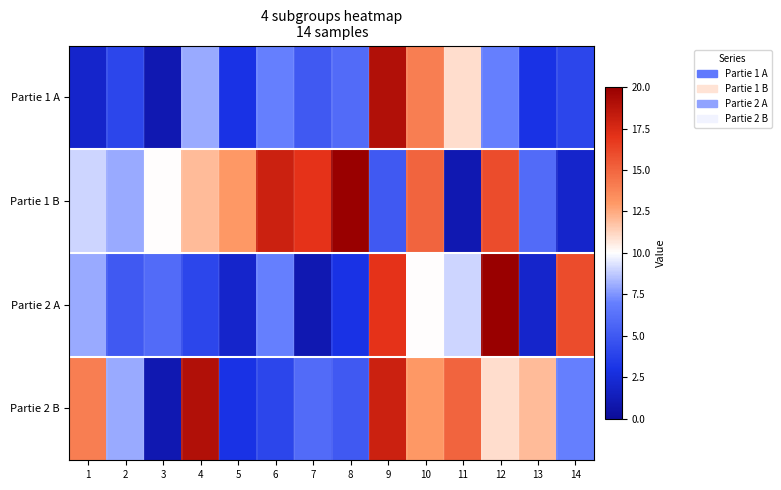

List the series in order of their peak value, lowest first.

Partie 1 A, Partie 2 B, Partie 1 B, Partie 2 A